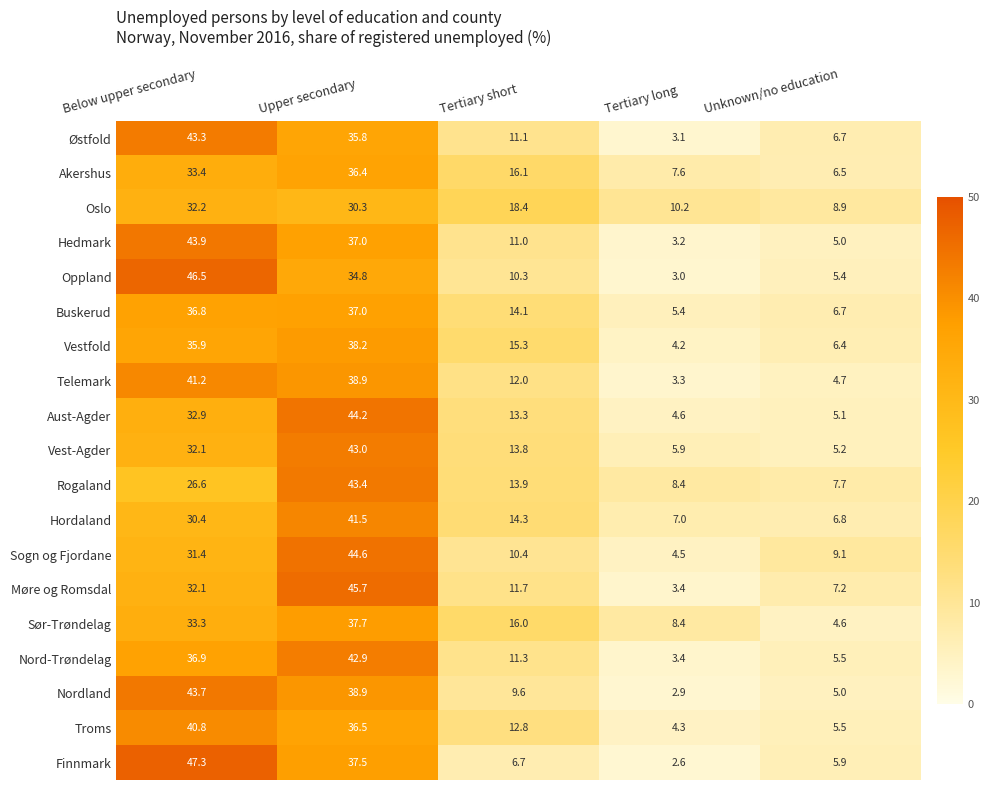

Rank the series at Tertiary short from lowest to highest value.

Finnmark, Nordland, Oppland, Sogn og Fjordane, Hedmark, Østfold, Nord-Trøndelag, Møre og Romsdal, Telemark, Troms, Aust-Agder, Vest-Agder, Rogaland, Buskerud, Hordaland, Vestfold, Sør-Trøndelag, Akershus, Oslo